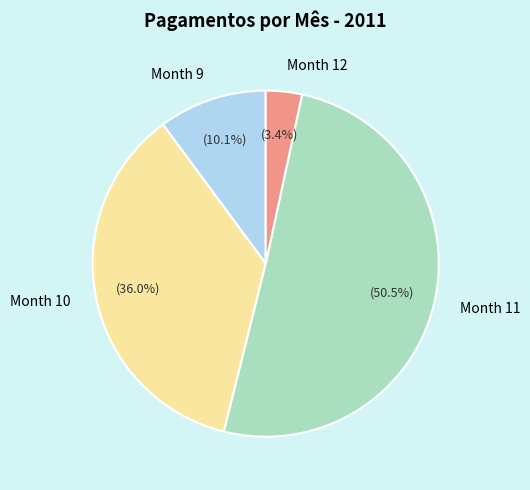

Which category has the biggest portion of the pie?

Month 11